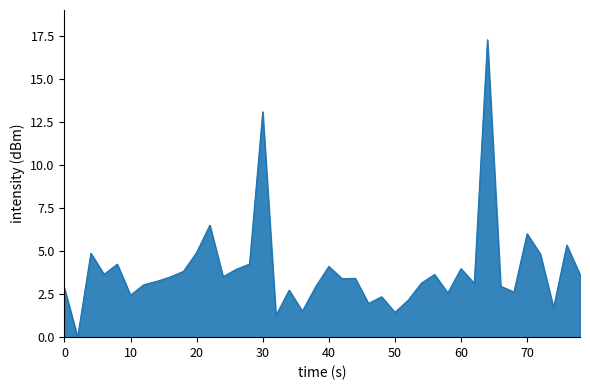

How many lines are shown in the chart?

1